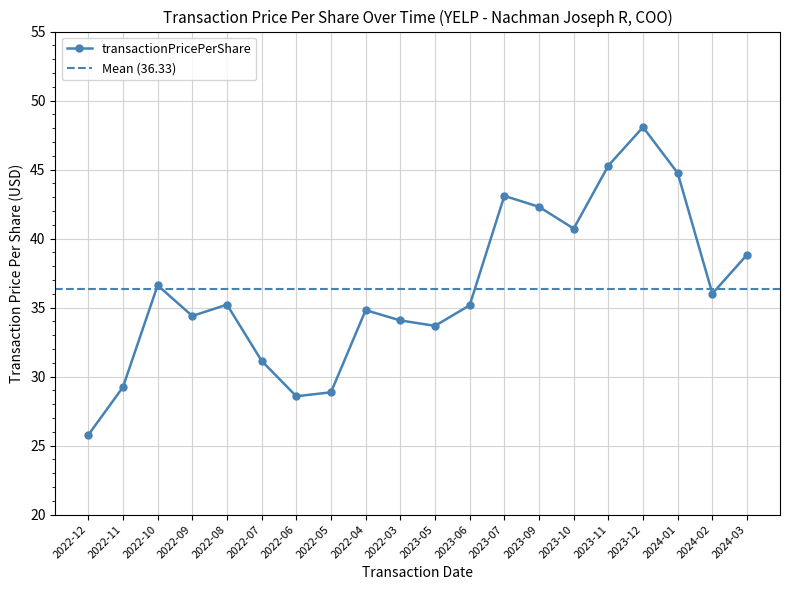

Count the number of values greater than 35.

11